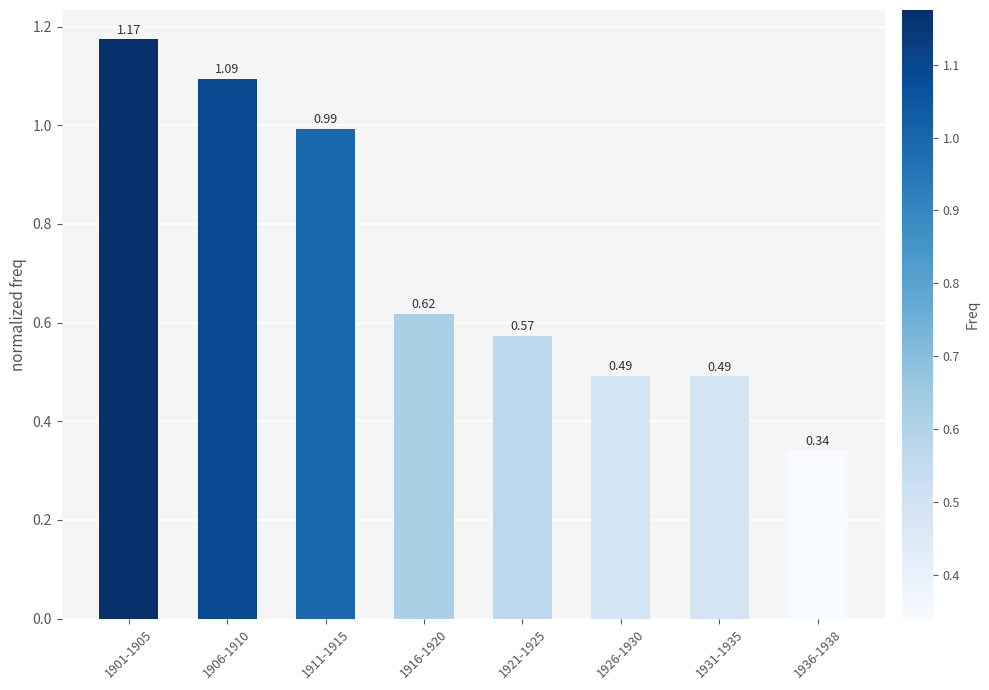

What is the sum of the values at 1926-1930 and 1906-1910?

1.6